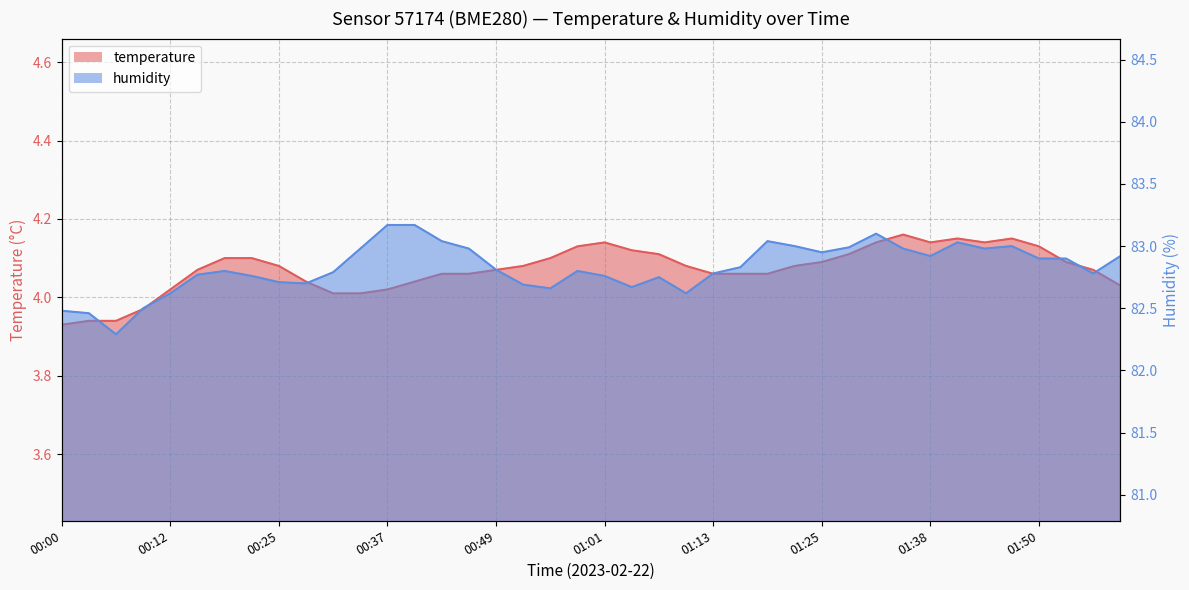

What is the difference between the maximum and minimum values in the humidity series?

0.9